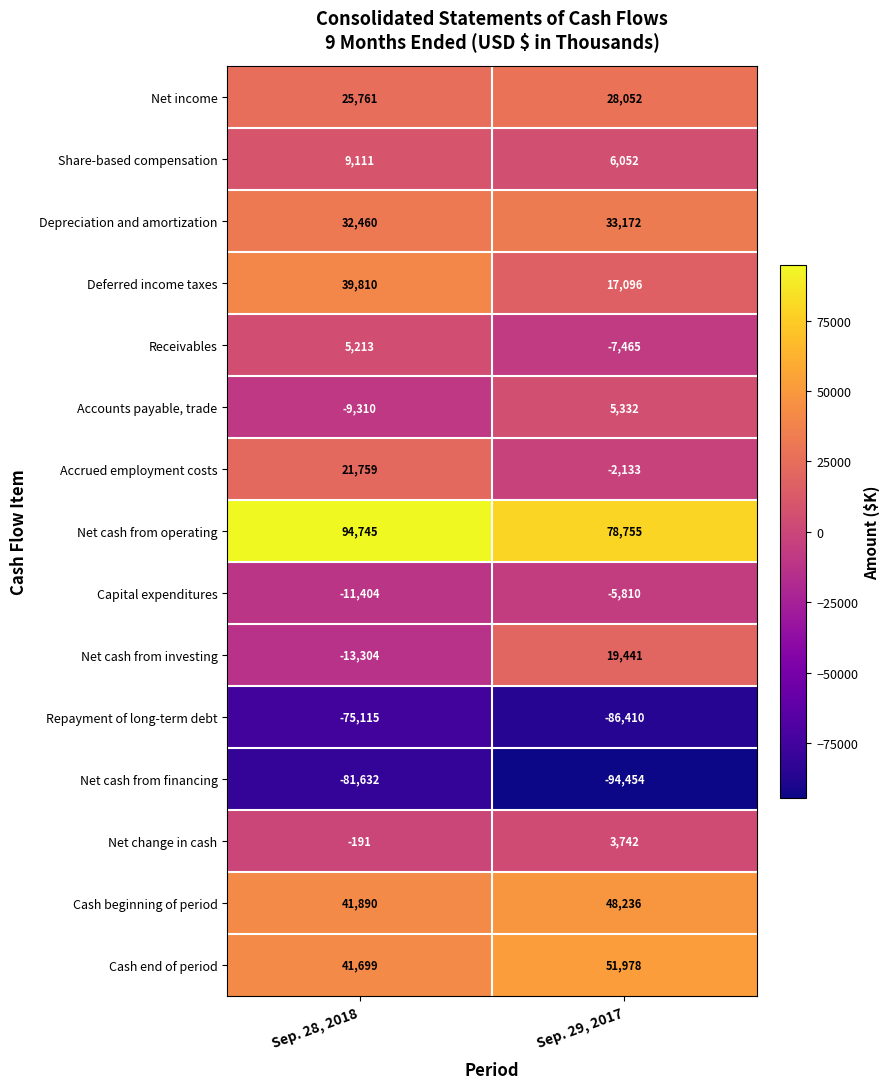

Which label corresponds to the largest value in the chart?

Sep. 28, 2018